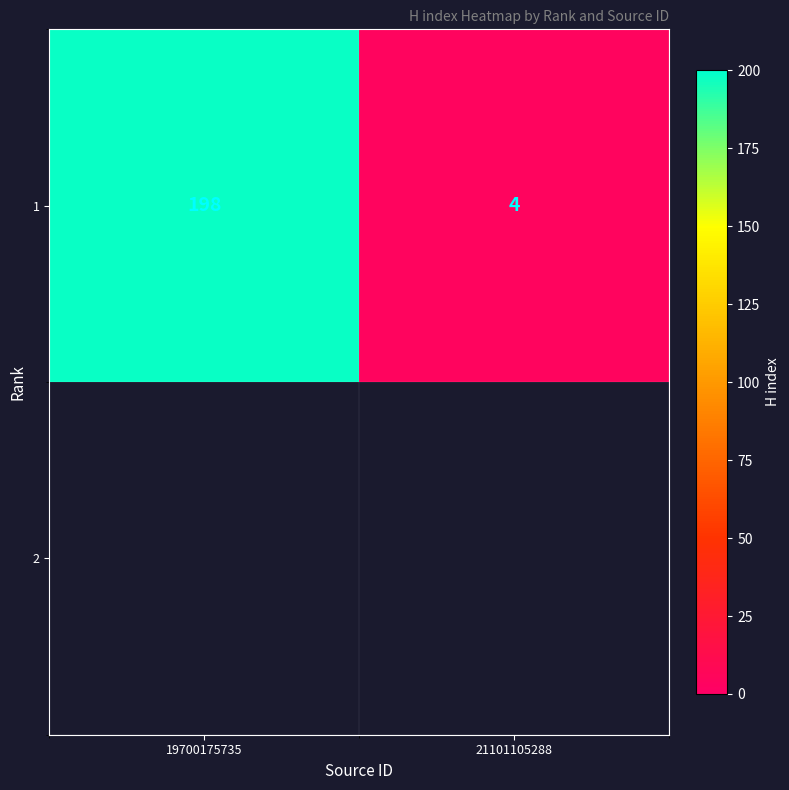

Which category has the highest value across all series?

19700175735